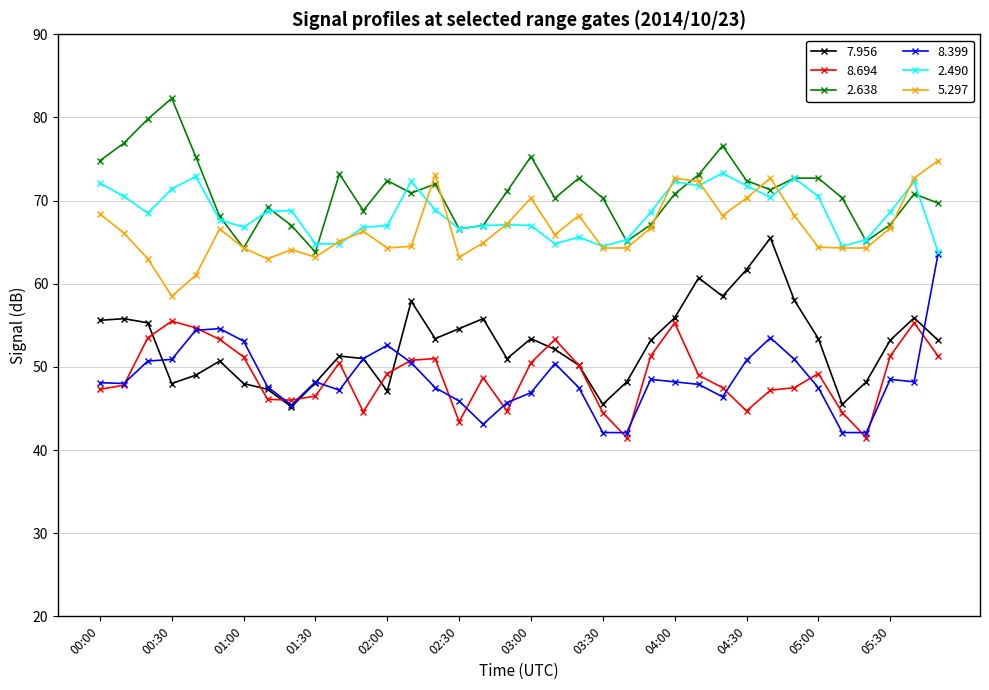

Does the chart have visible grid lines?

Yes